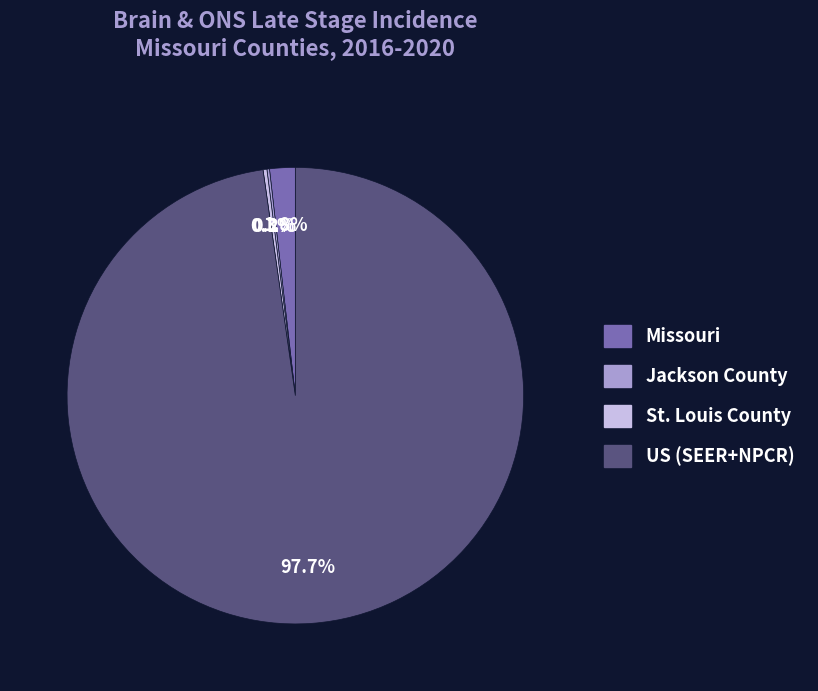

Which slice is the largest?

US (SEER+NPCR)